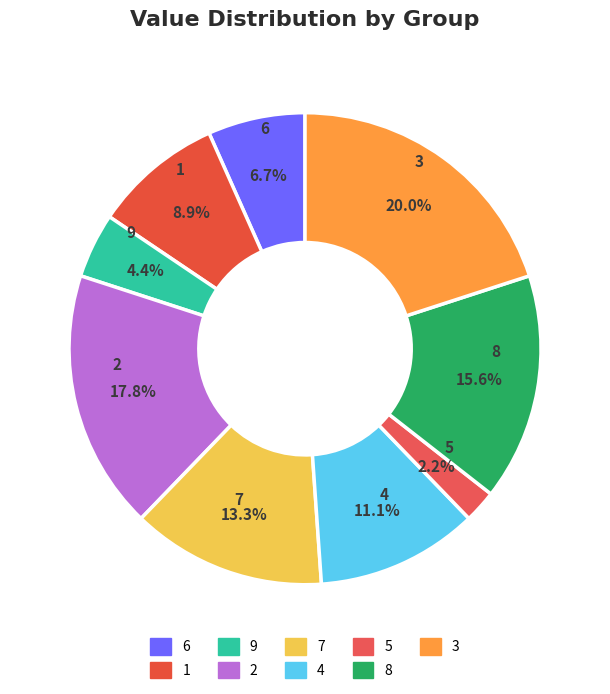

How many slices are in this pie chart?

9